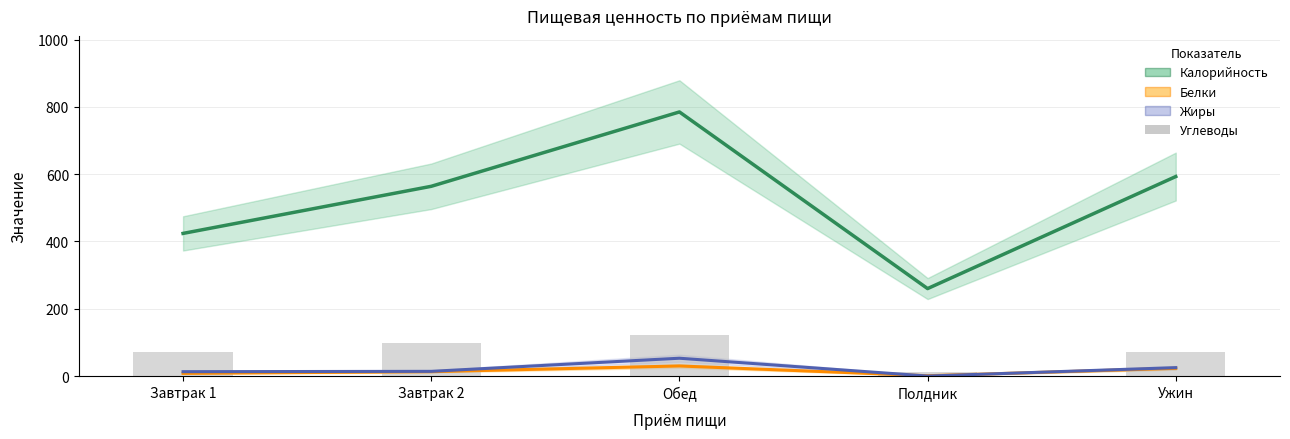

Where is Белки nearest to the value 15?

Завтрак 2